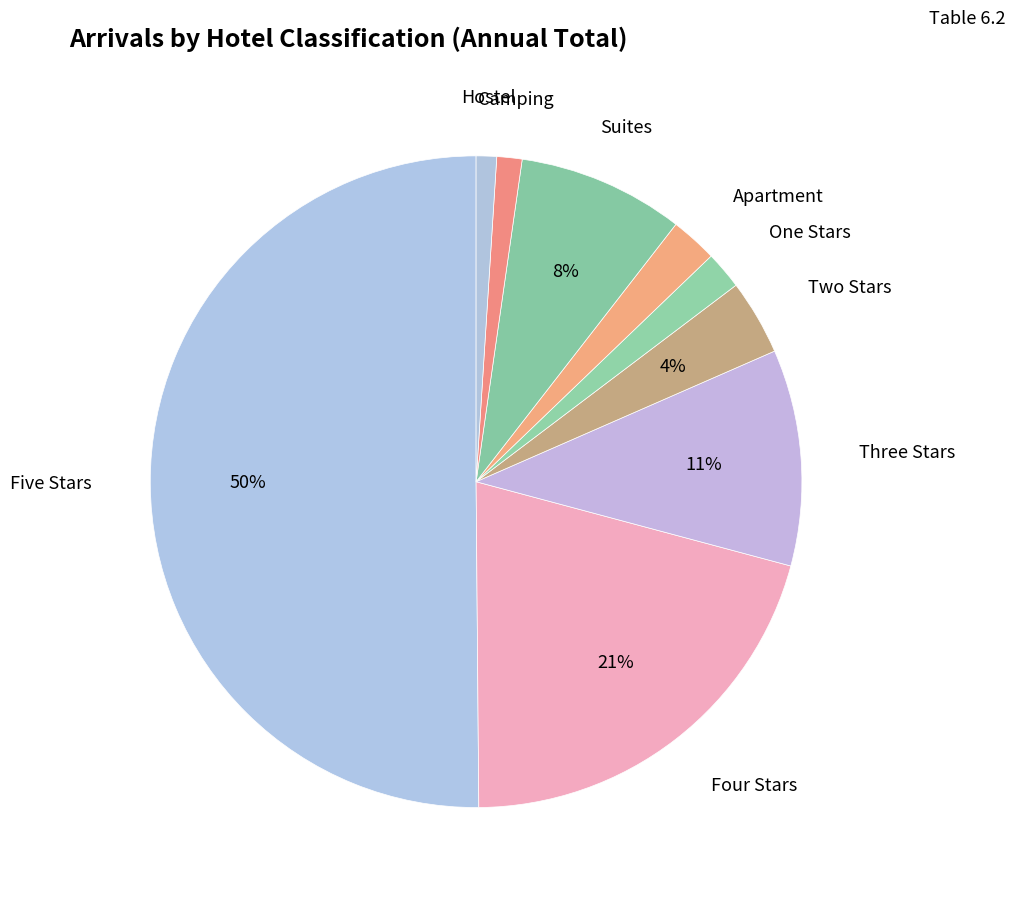

Which category has the biggest portion of the pie?

Five Stars